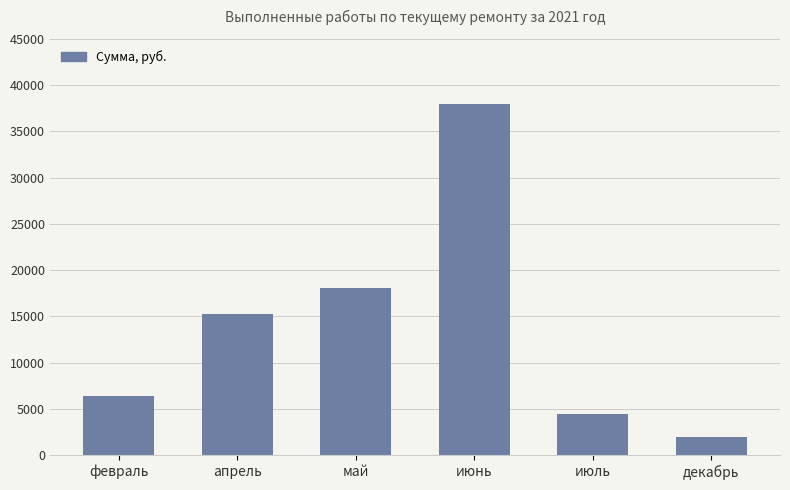

What is the sum of all values?

83923